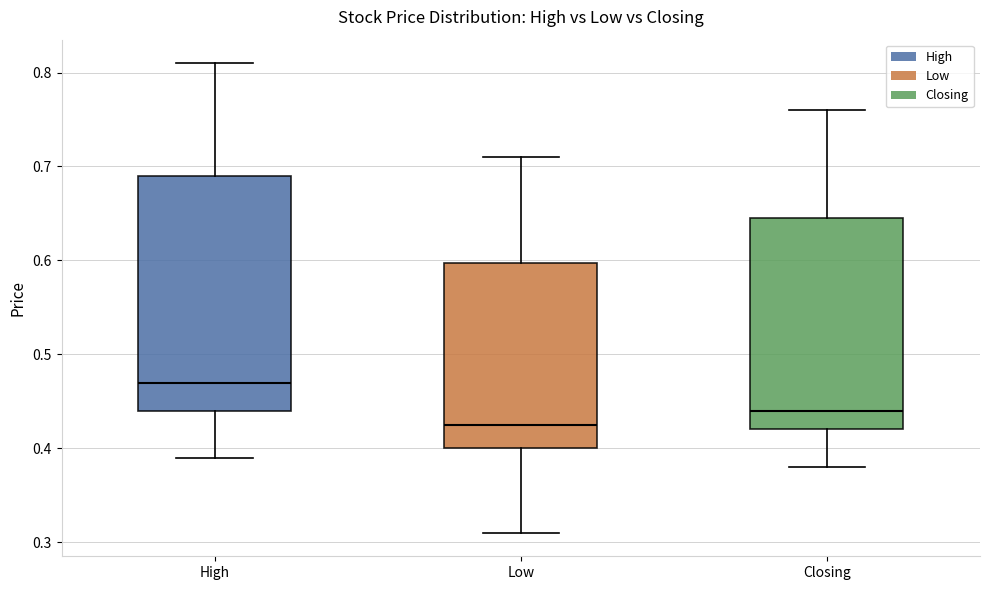

Reading left to right, read every box against the y-axis: the position of its median line, the range the box covers, and the ends of its whiskers. The values are not printed on the chart, so give them approximately, as read against the axis.

High: median 0.47, box 0.44 to 0.69, whiskers 0.39 to 0.81
Low: median 0.43, box 0.40 to 0.60, whiskers 0.31 to 0.71
Closing: median 0.44, box 0.42 to 0.65, whiskers 0.38 to 0.76